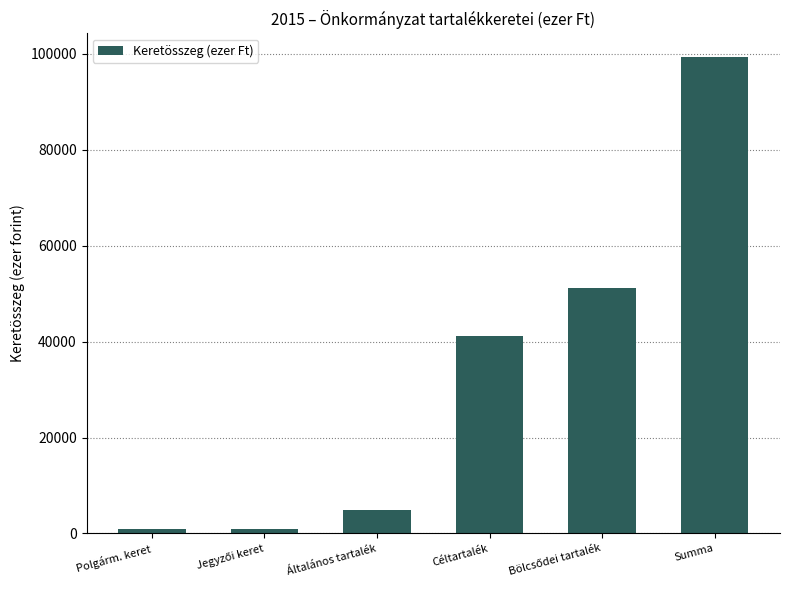

What is the difference between the second highest and second lowest values?

50145